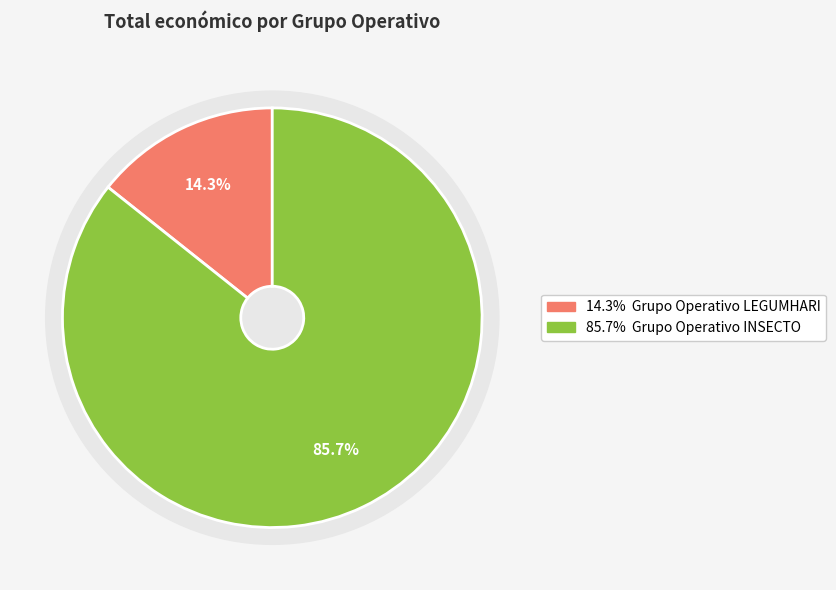

To the nearest percent, what is the difference between the largest and smallest slice percentages?

71%